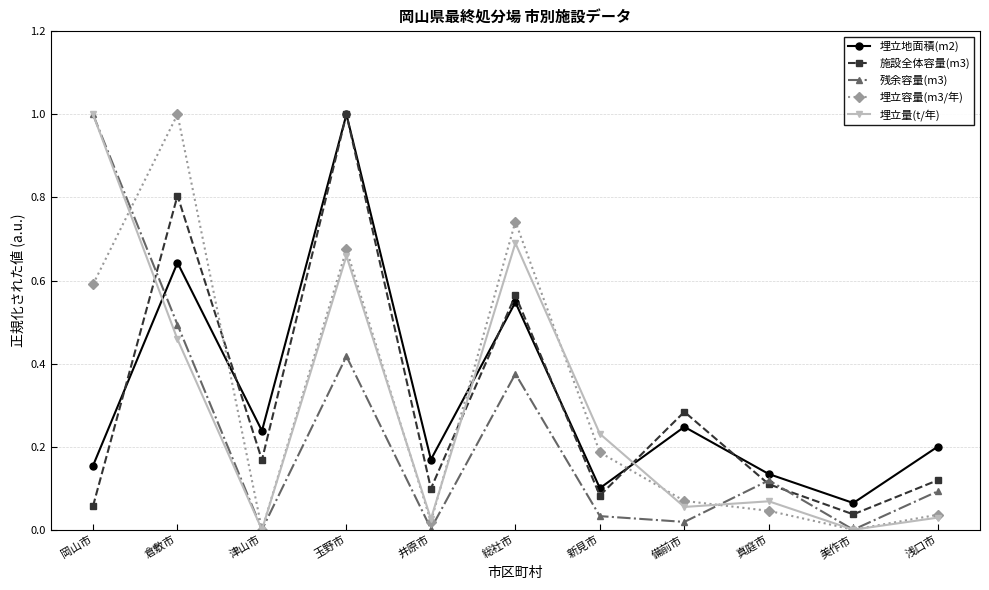

How many lines are shown in the chart?

5